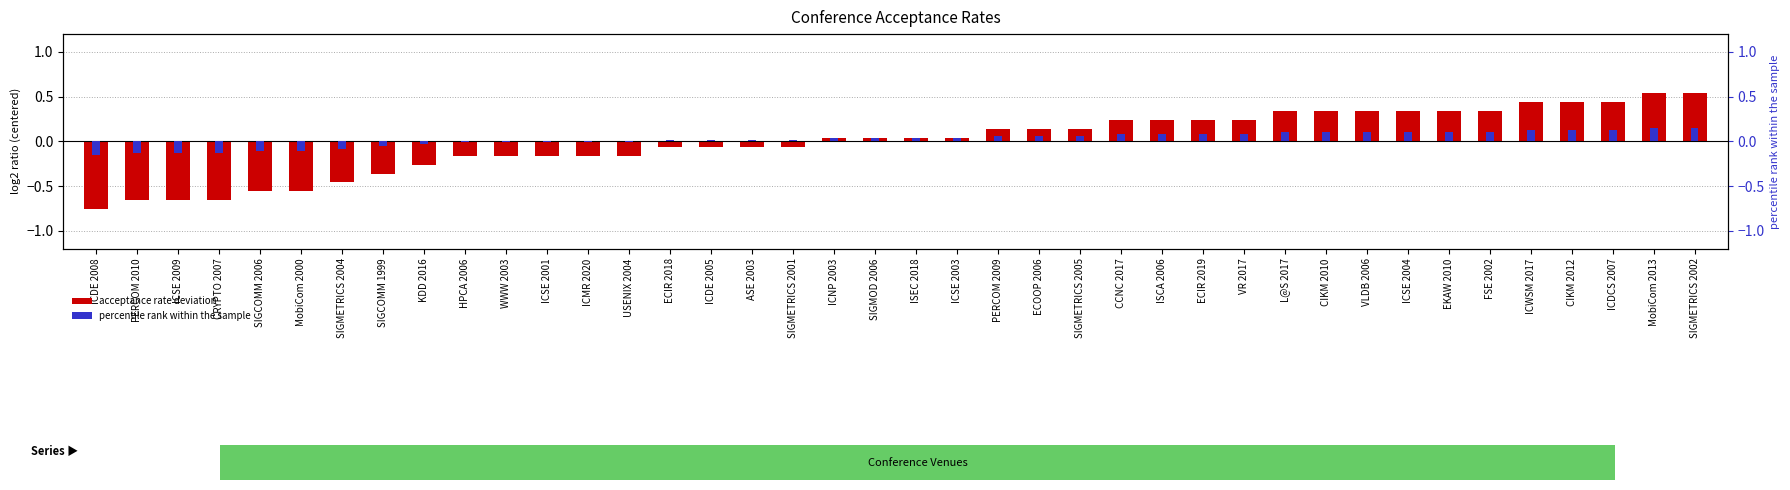

What is the sum of the percentile rank within the sample values at ICMR 2020 and ICSE 2009?

-0.1